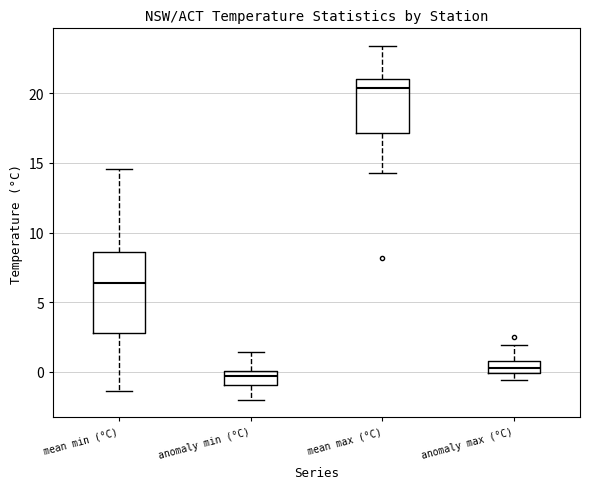

Comparing the boxes themselves (not the whiskers), which one is the tallest?

mean min (°C)